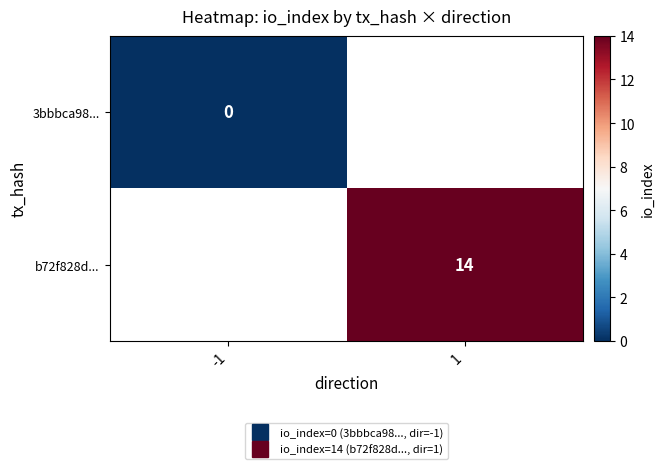

True or false: 3bbbca98... has a value of 0.0 at -1.

True